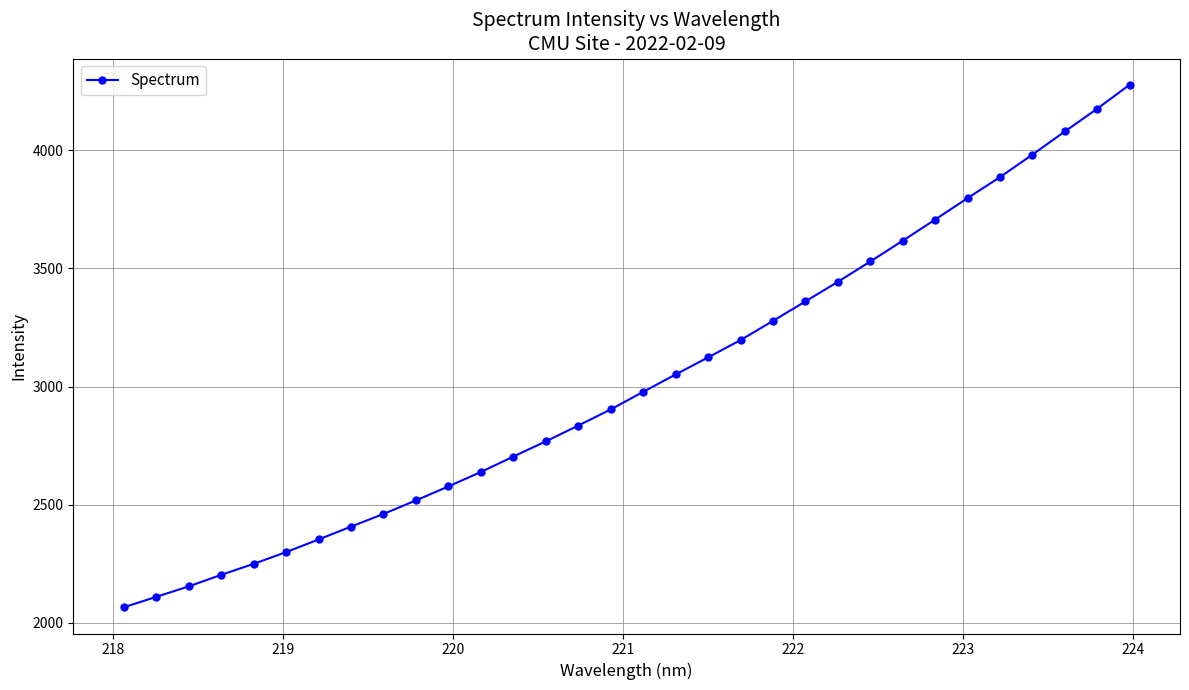

What is the difference between the second highest and second lowest values?

2066.1